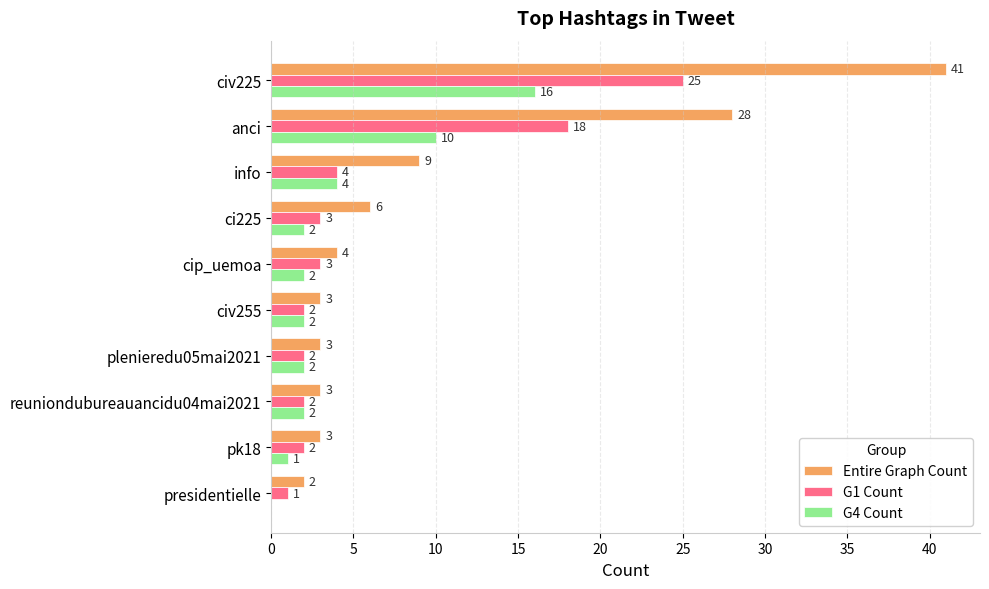

True or false: G4 Count has a value of 2 at civ255.

True